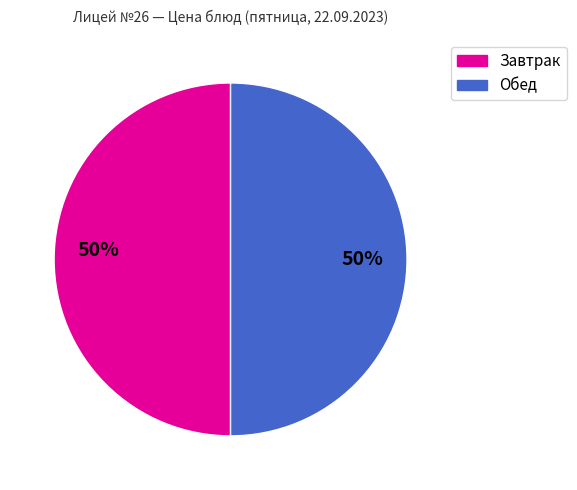

To the nearest percent, what is the average slice percentage?

50%